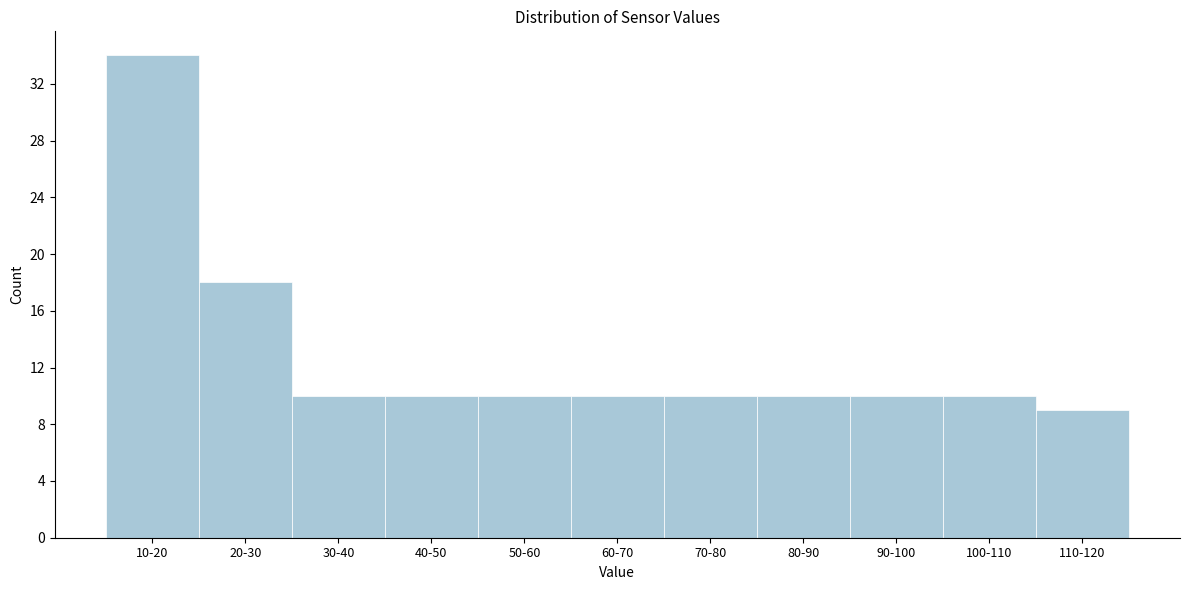

Reading right to left, list all the values displayed in this chart.

110-120=9	100-110=10	90-100=10	80-90=10	70-80=10	60-70=10	50-60=10	40-50=10	30-40=10	20-30=18	10-20=34